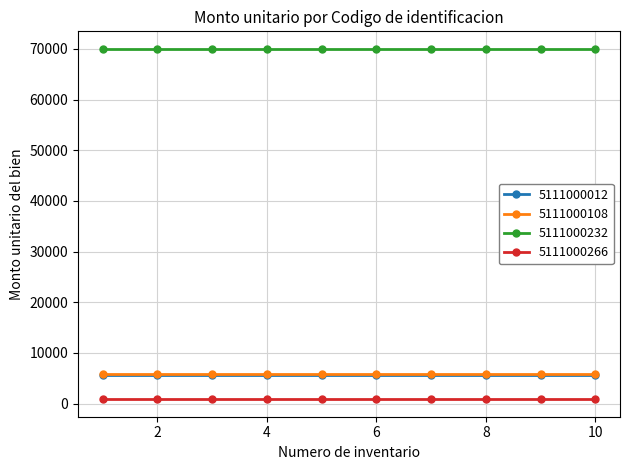

What is the value of the 5111000232 point at the 4th from the left?

69996.5